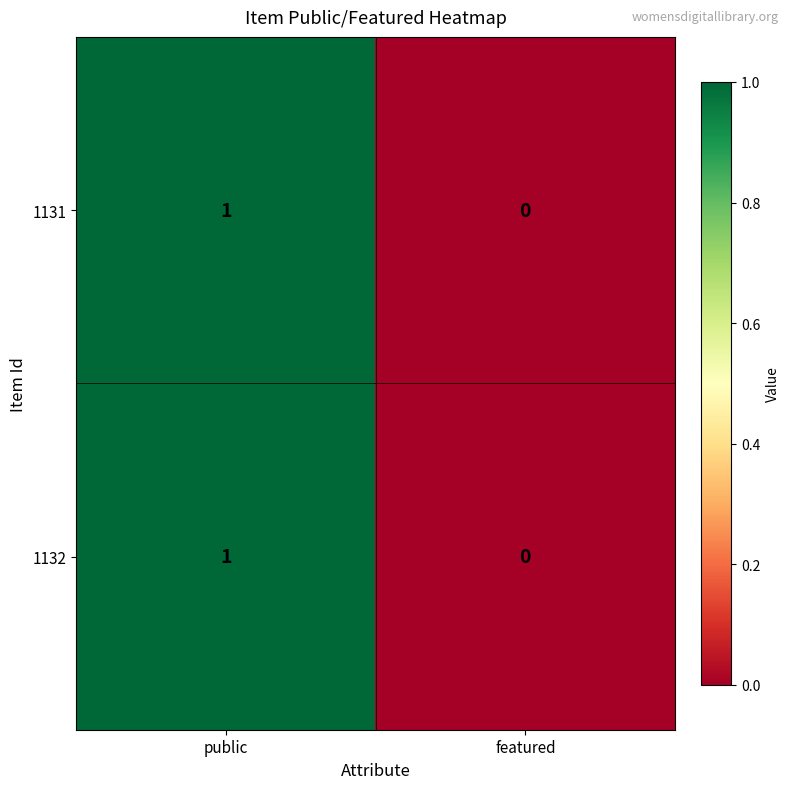

True or false: 1132 has a value of 0 at public.

False